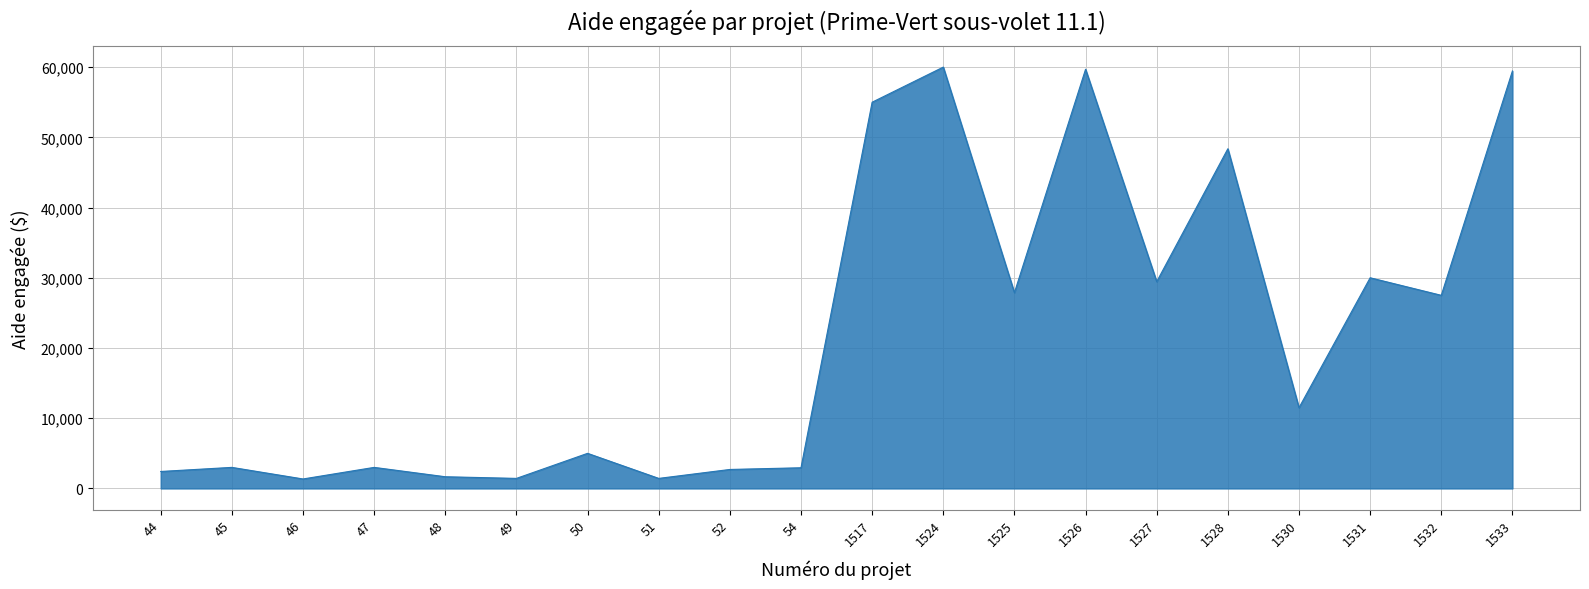

What is the greatest value displayed?

60000